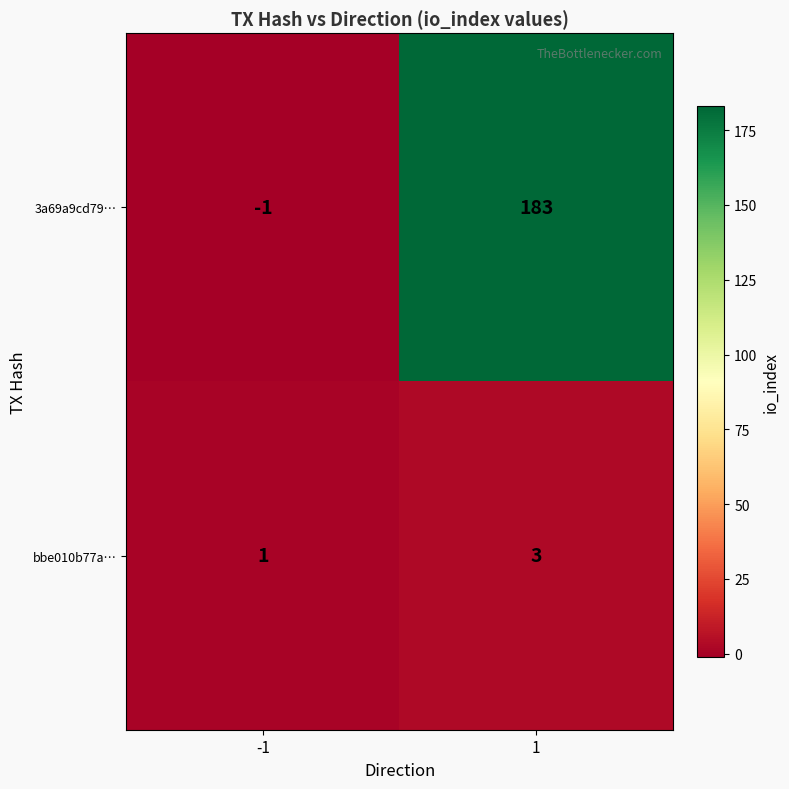

At which category is the sum across all series the highest?

1